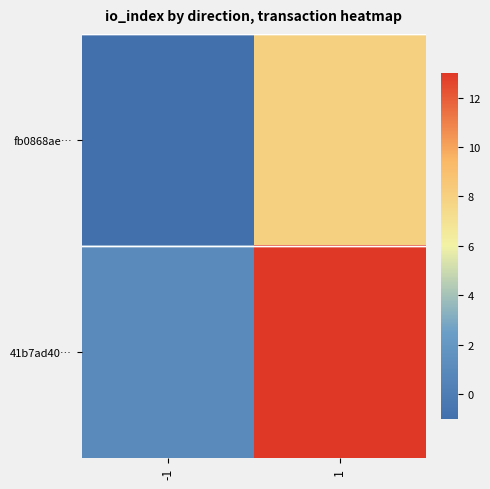

Which label corresponds to the largest value in the chart?

1